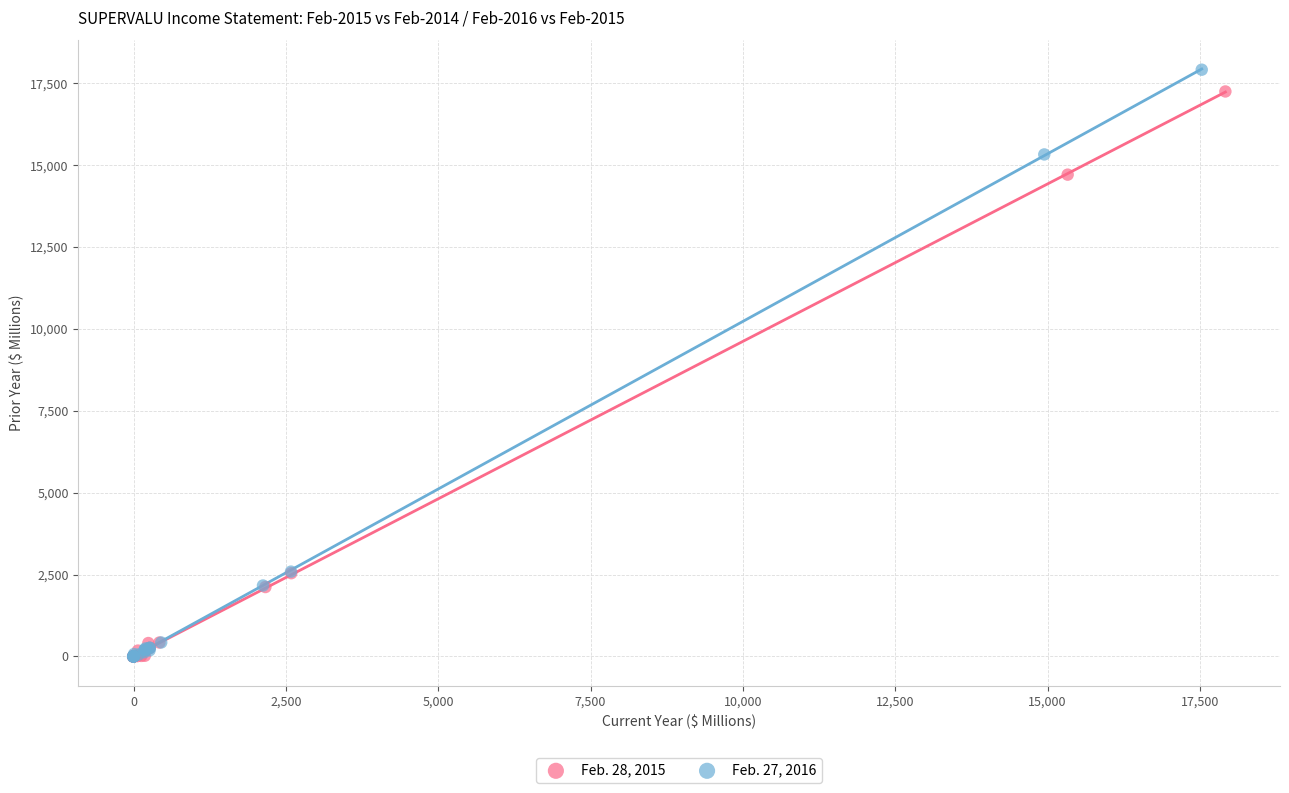

Which series has the widest spread of Y values?

Feb. 27, 2016